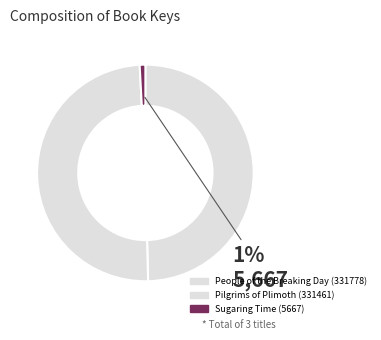

How many slices are in this pie chart?

3